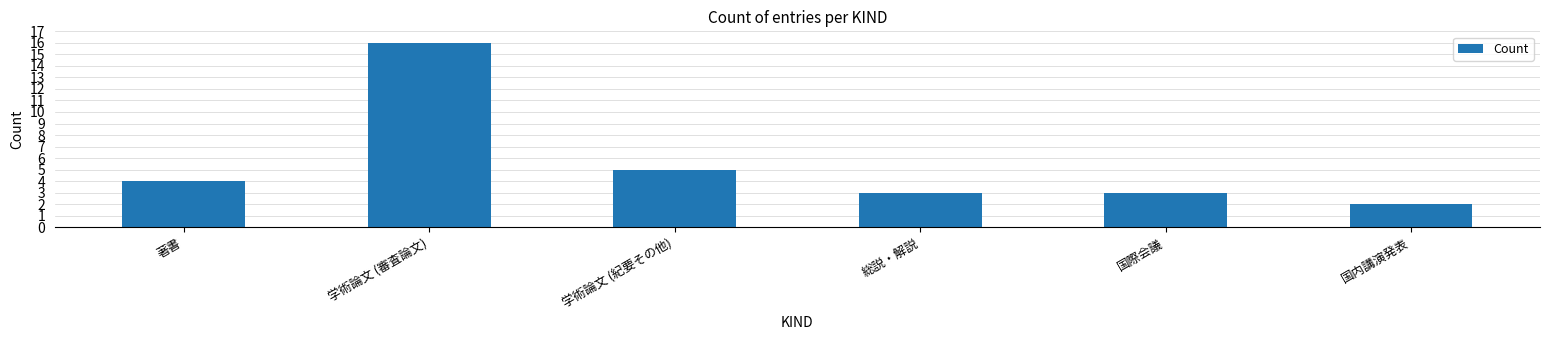

What is the difference between the maximum and minimum values?

14